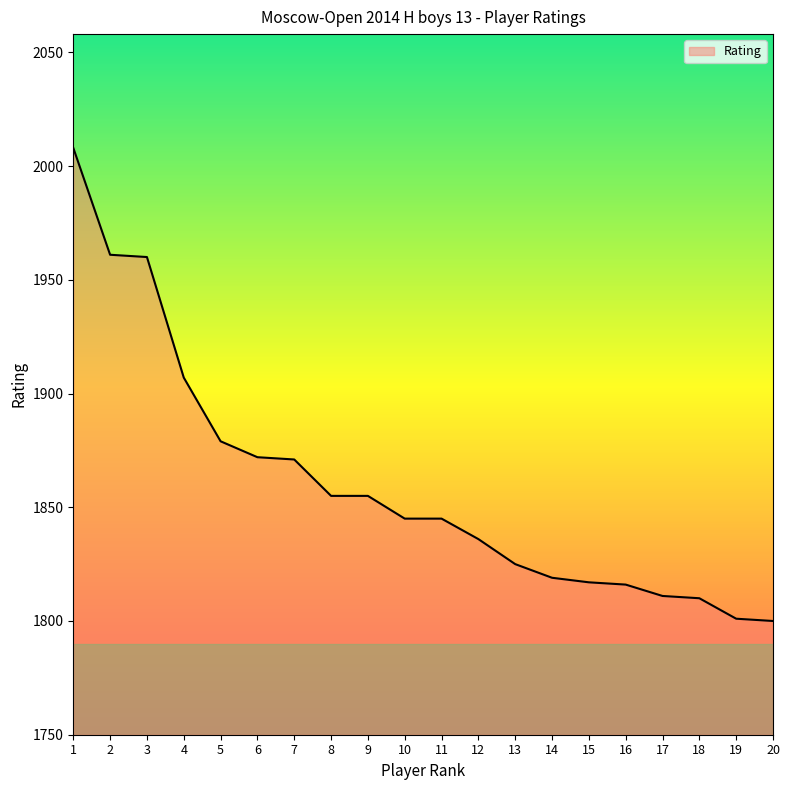

What is the greatest value displayed?

2008